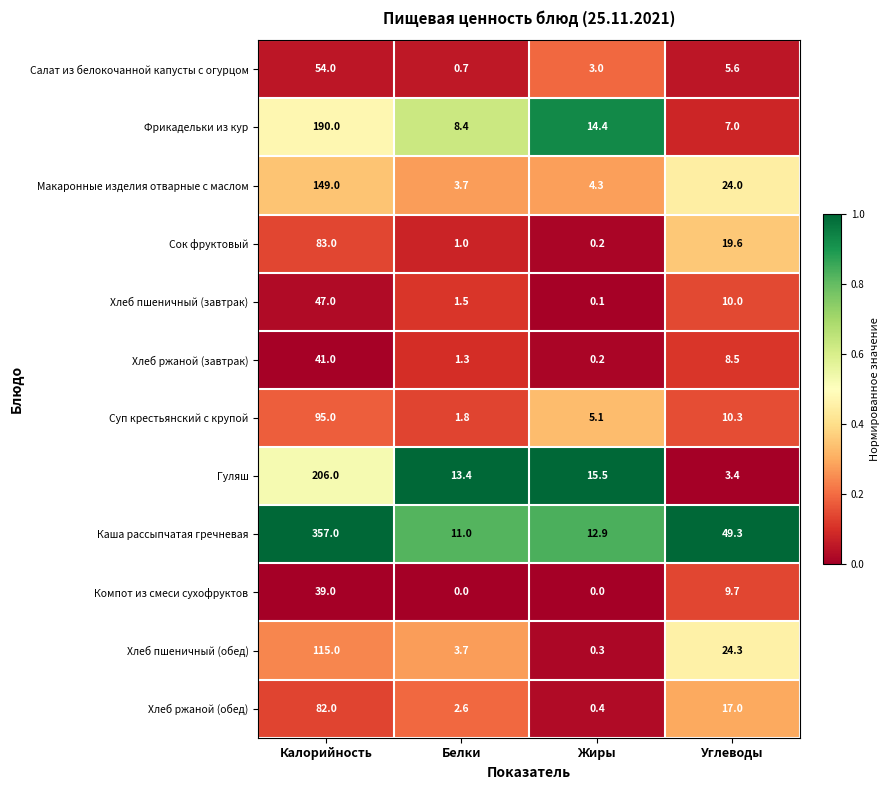

The value of Гуляш at Жиры is 21.4. True or false?

False